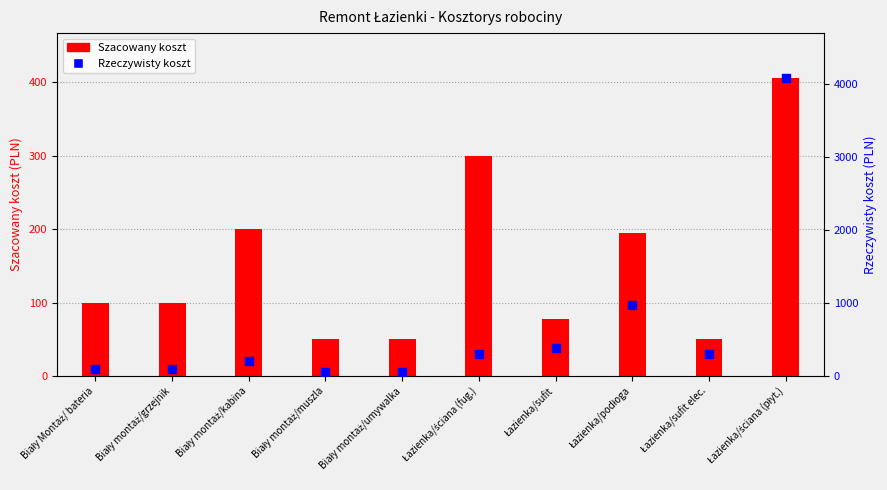

Is the value of Szacowany at Łazienka/ściana (fug.) greater than the value of Rzeczywisty at Łazienka/ściana (płyt.)?

No